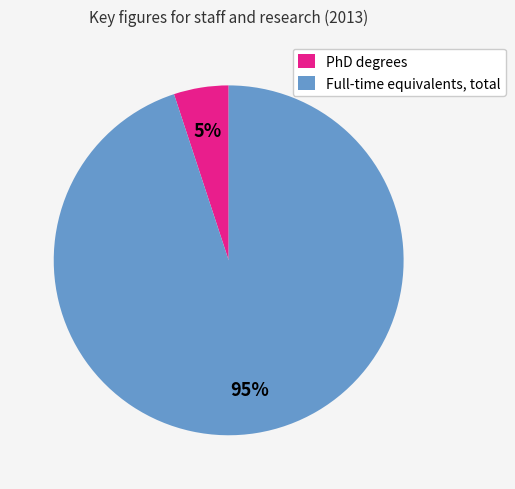

Which slice is the largest?

Full-time equivalents, total